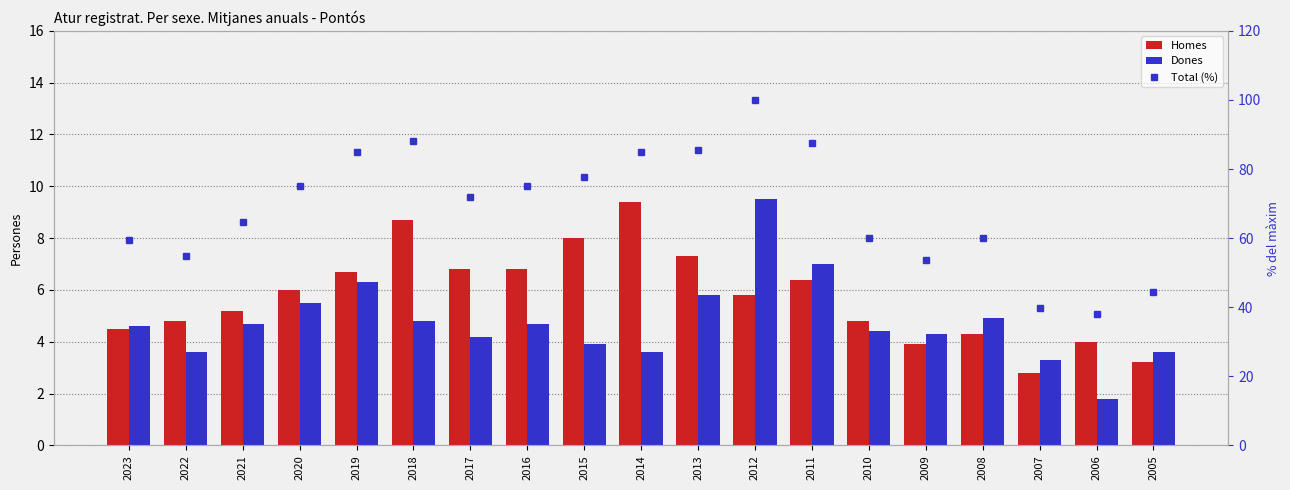

Between 2019 and 2012, which series saw the biggest shift?

Total (%)